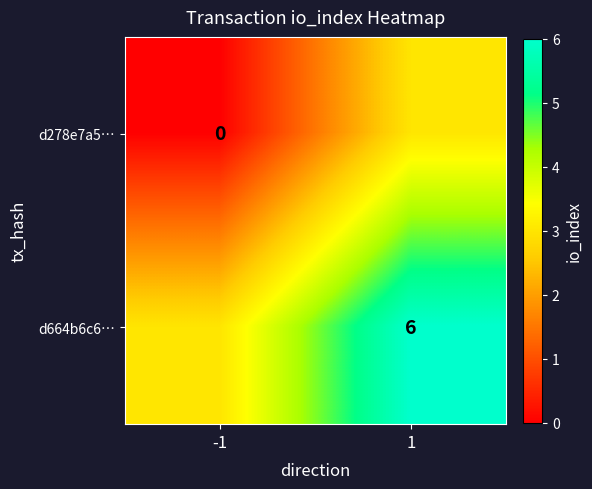

The value of d278e7a5… at -1 is -2. True or false?

False